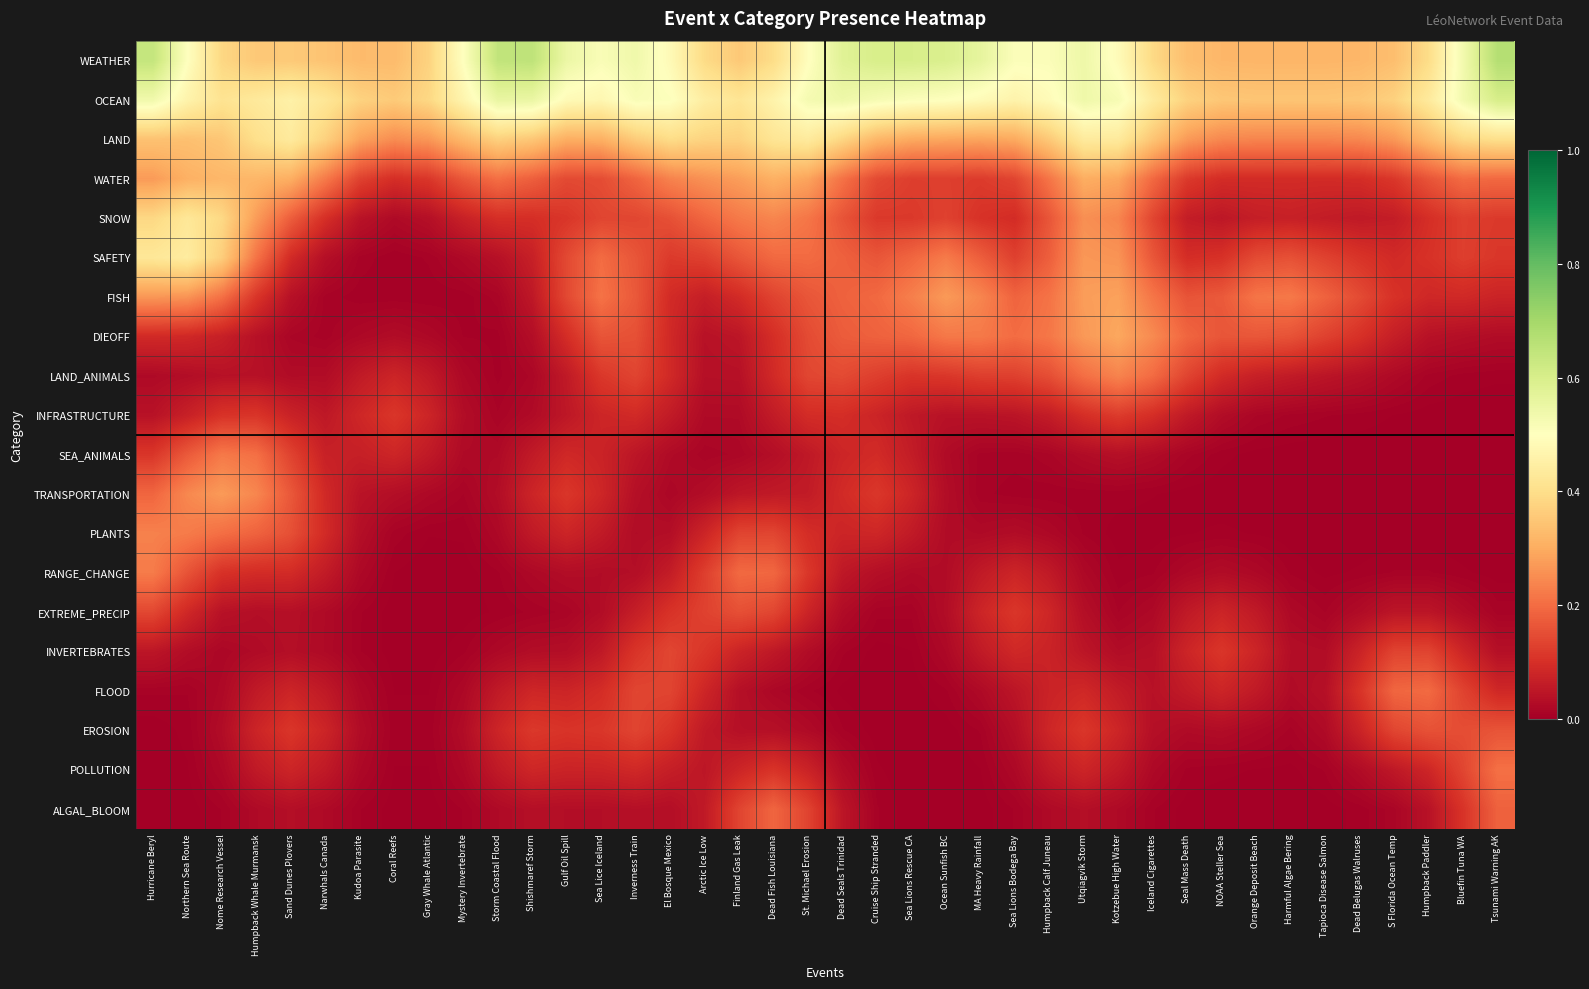

Which series has the largest total across all categories?

WEATHER